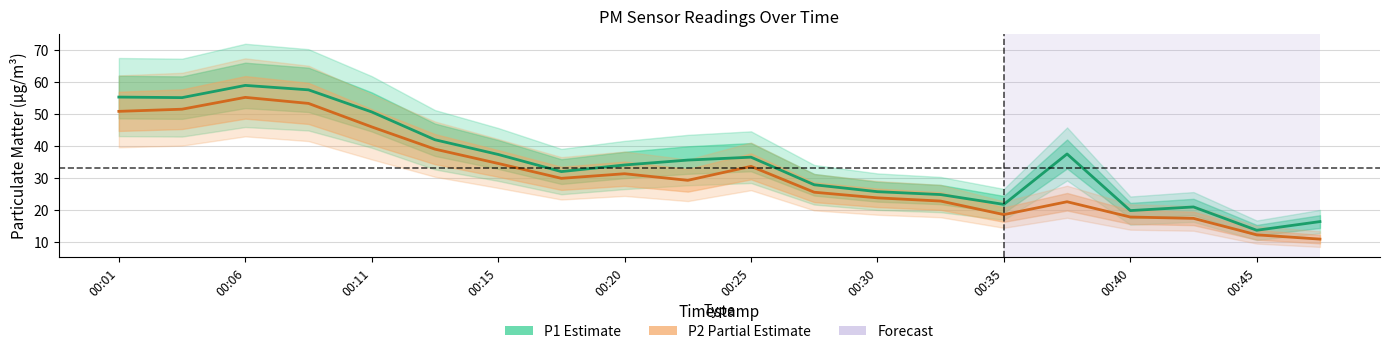

List the series in order of their overall mean, highest first.

P1 (Estimate), P2 (Partial Estimate)